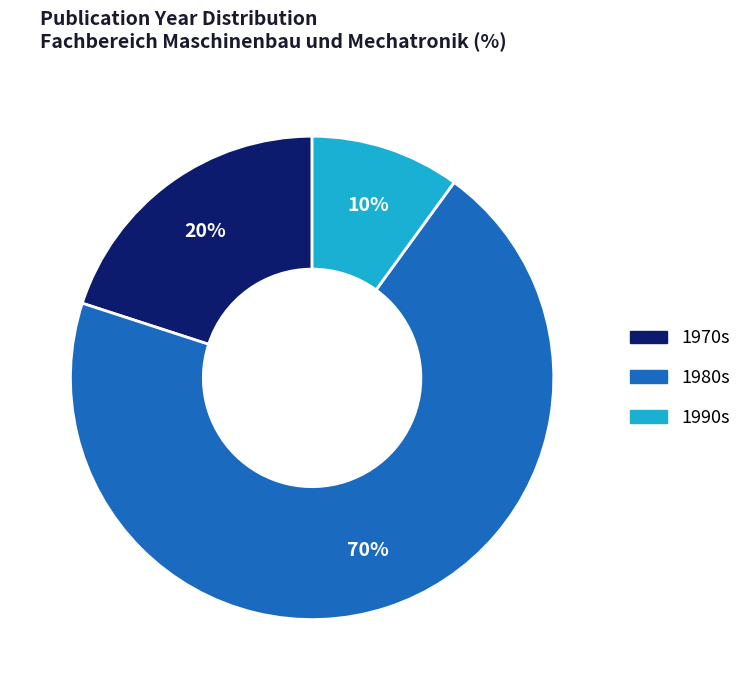

To the nearest percent, what is the difference between the largest and smallest slice percentages?

60%